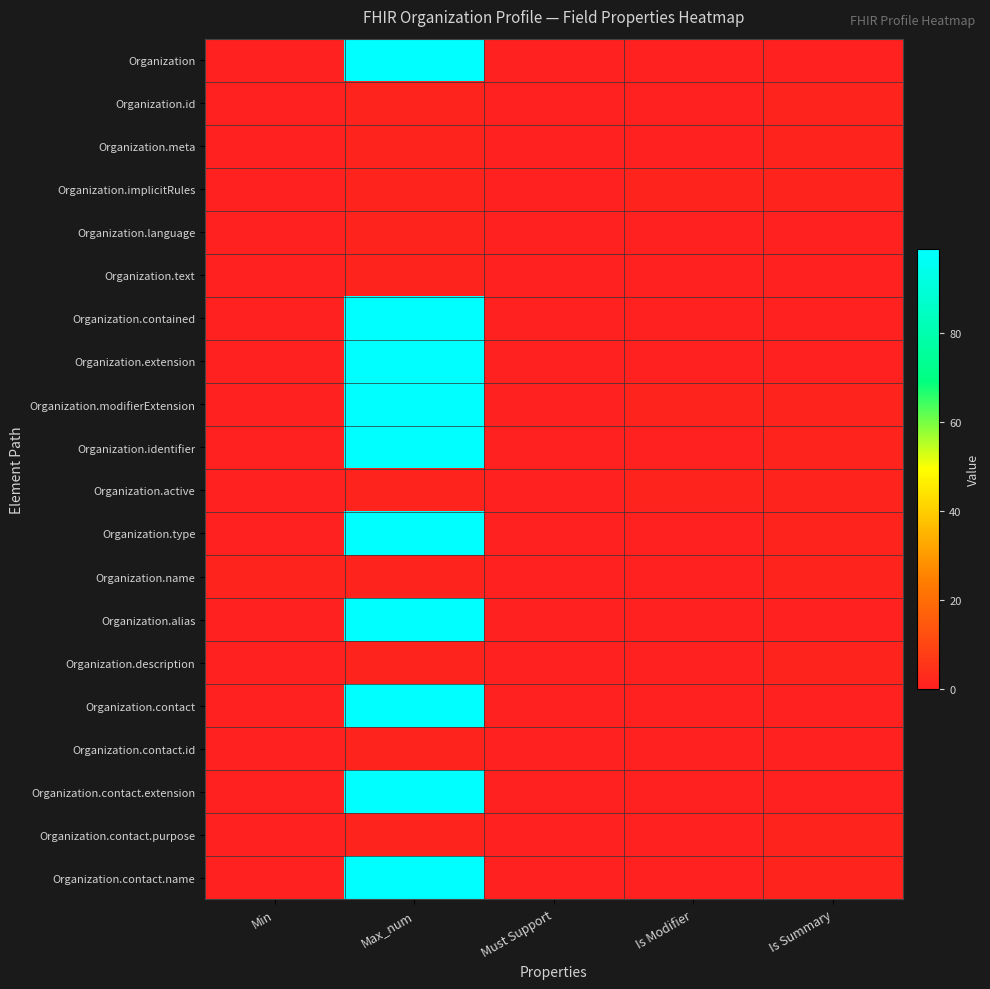

Reading left to right, transcribe all the data shown in this chart.

Organization: Min=0	Max_num=99	Must Support=0	Is Modifier=0	Is Summary=0
Organization.id: Min=0	Max_num=1	Must Support=0	Is Modifier=0	Is Summary=1
Organization.meta: Min=0	Max_num=1	Must Support=0	Is Modifier=0	Is Summary=1
Organization.implicitRules: Min=0	Max_num=1	Must Support=0	Is Modifier=1	Is Summary=1
Organization.language: Min=0	Max_num=1	Must Support=0	Is Modifier=0	Is Summary=0
Organization.text: Min=0	Max_num=1	Must Support=0	Is Modifier=0	Is Summary=0
Organization.contained: Min=0	Max_num=99	Must Support=0	Is Modifier=0	Is Summary=0
Organization.extension: Min=0	Max_num=99	Must Support=0	Is Modifier=0	Is Summary=0
Organization.modifierExtension: Min=0	Max_num=99	Must Support=0	Is Modifier=1	Is Summary=1
Organization.identifier: Min=0	Max_num=99	Must Support=0	Is Modifier=0	Is Summary=1
Organization.active: Min=0	Max_num=1	Must Support=0	Is Modifier=1	Is Summary=1
Organization.type: Min=0	Max_num=99	Must Support=0	Is Modifier=0	Is Summary=1
Organization.name: Min=1	Max_num=1	Must Support=0	Is Modifier=0	Is Summary=1
Organization.alias: Min=0	Max_num=99	Must Support=0	Is Modifier=0	Is Summary=0
Organization.description: Min=0	Max_num=1	Must Support=0	Is Modifier=0	Is Summary=1
Organization.contact: Min=0	Max_num=99	Must Support=0	Is Modifier=0	Is Summary=0
Organization.contact.id: Min=0	Max_num=1	Must Support=0	Is Modifier=0	Is Summary=0
Organization.contact.extension: Min=0	Max_num=99	Must Support=0	Is Modifier=0	Is Summary=0
Organization.contact.purpose: Min=0	Max_num=1	Must Support=0	Is Modifier=0	Is Summary=1
Organization.contact.name: Min=0	Max_num=99	Must Support=0	Is Modifier=0	Is Summary=1